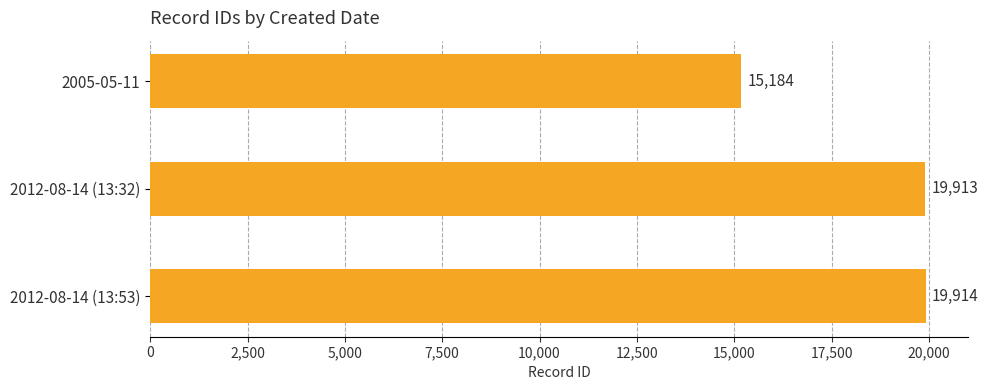

Between 2012-08-14 (13:53) and 2012-08-14 (13:32), which is larger?

2012-08-14 (13:53)